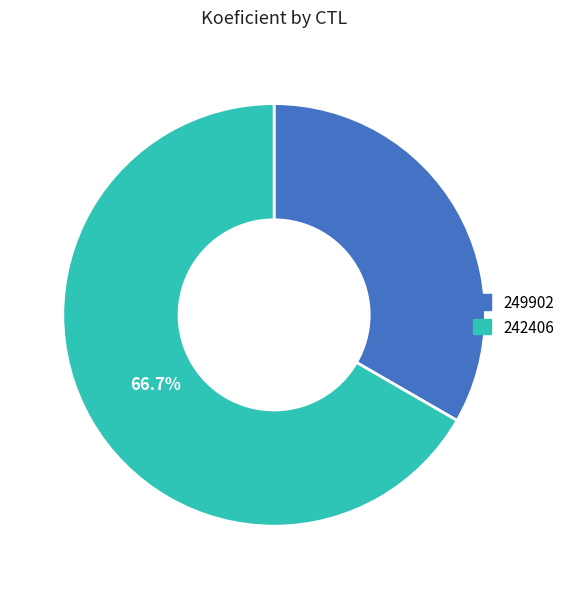

What is the smallest slice in the pie chart?

249902